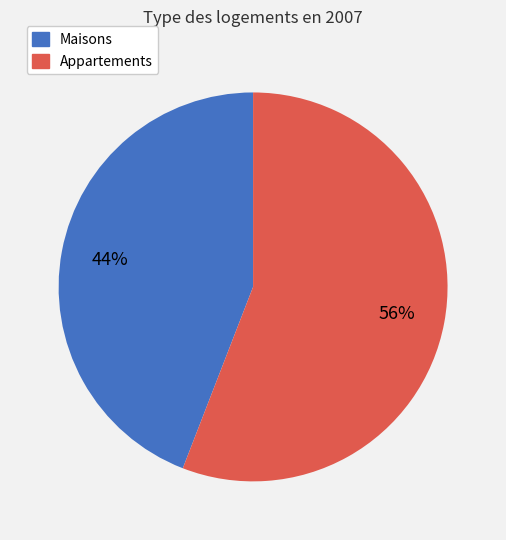

To the nearest percent, what is the average slice percentage?

50%